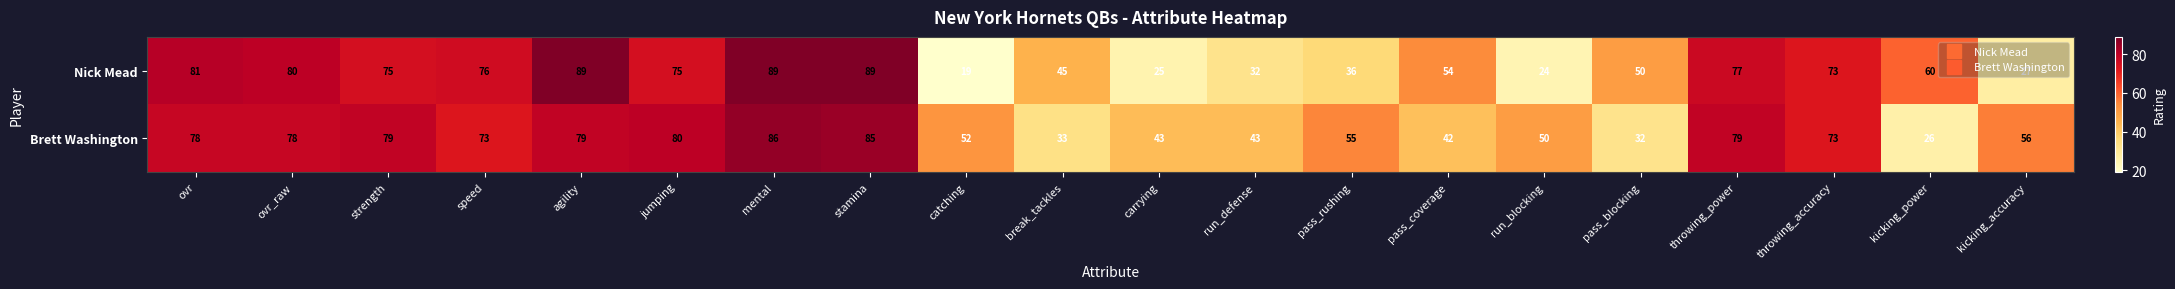

Rank the series at throwing_power from highest to lowest value.

Brett Washington, Nick Mead